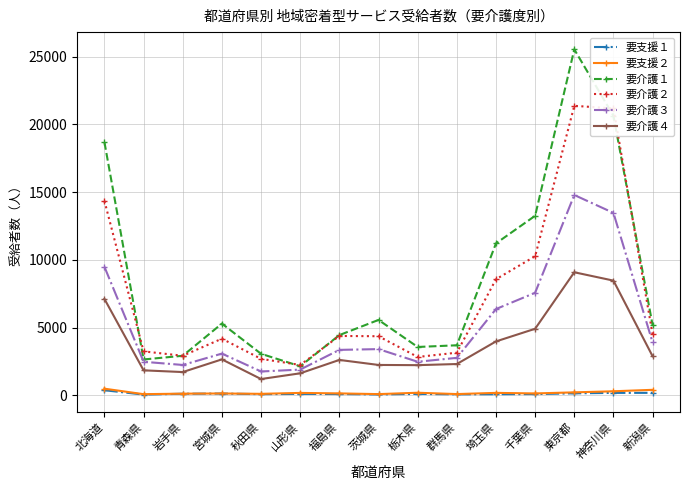

True or false: 要支援２ and 要介護３ intersect in this chart.

False